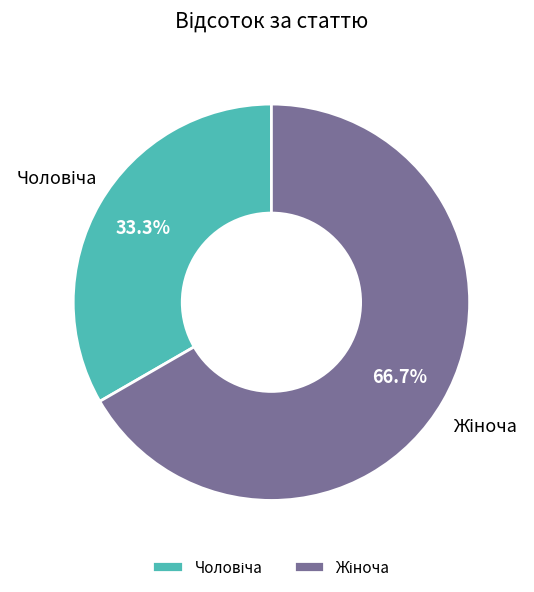

Is there any slice that represents more than half of the pie?

Yes